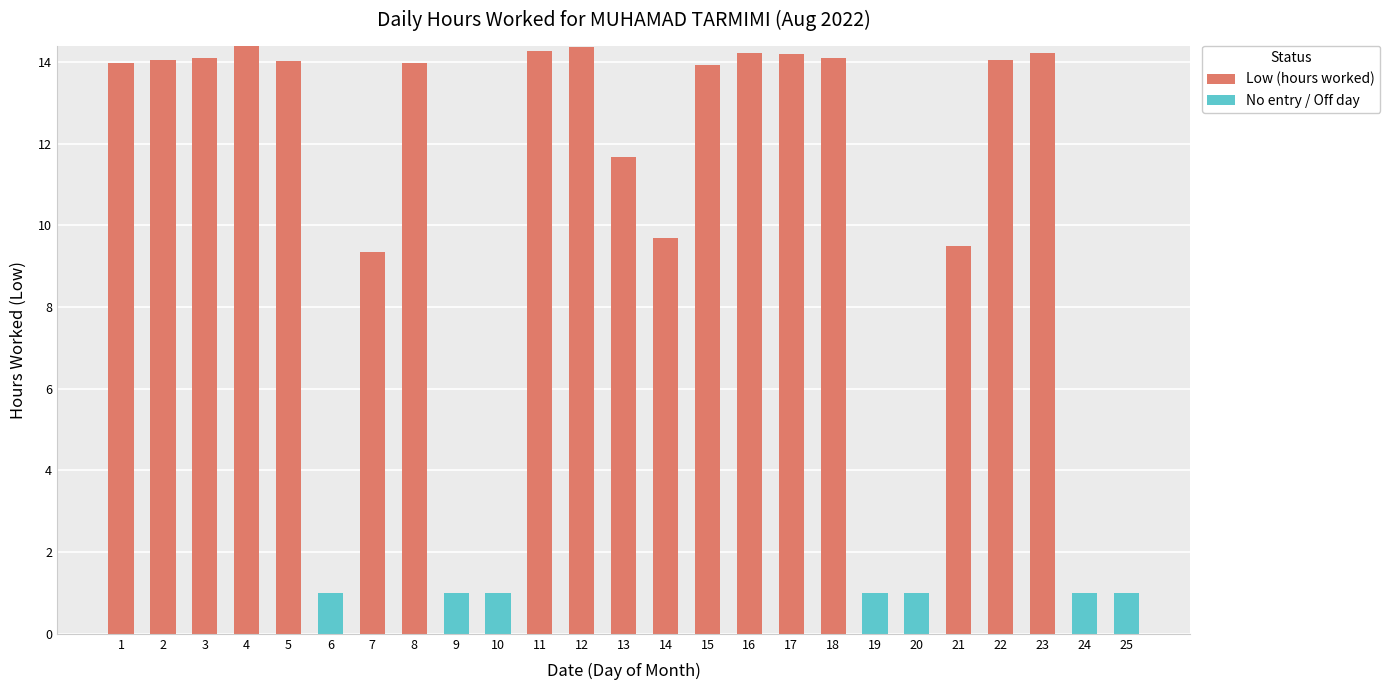

What is the highest value of the Low (hours worked) series?

14.4